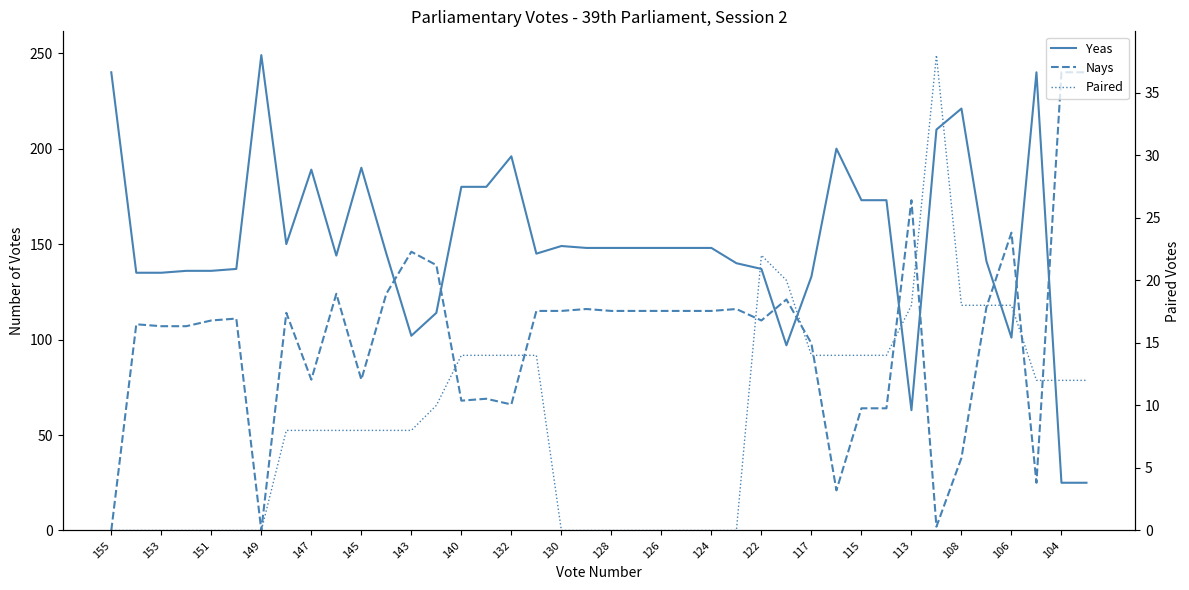

At how many categories does at least one series exceed 4?

40